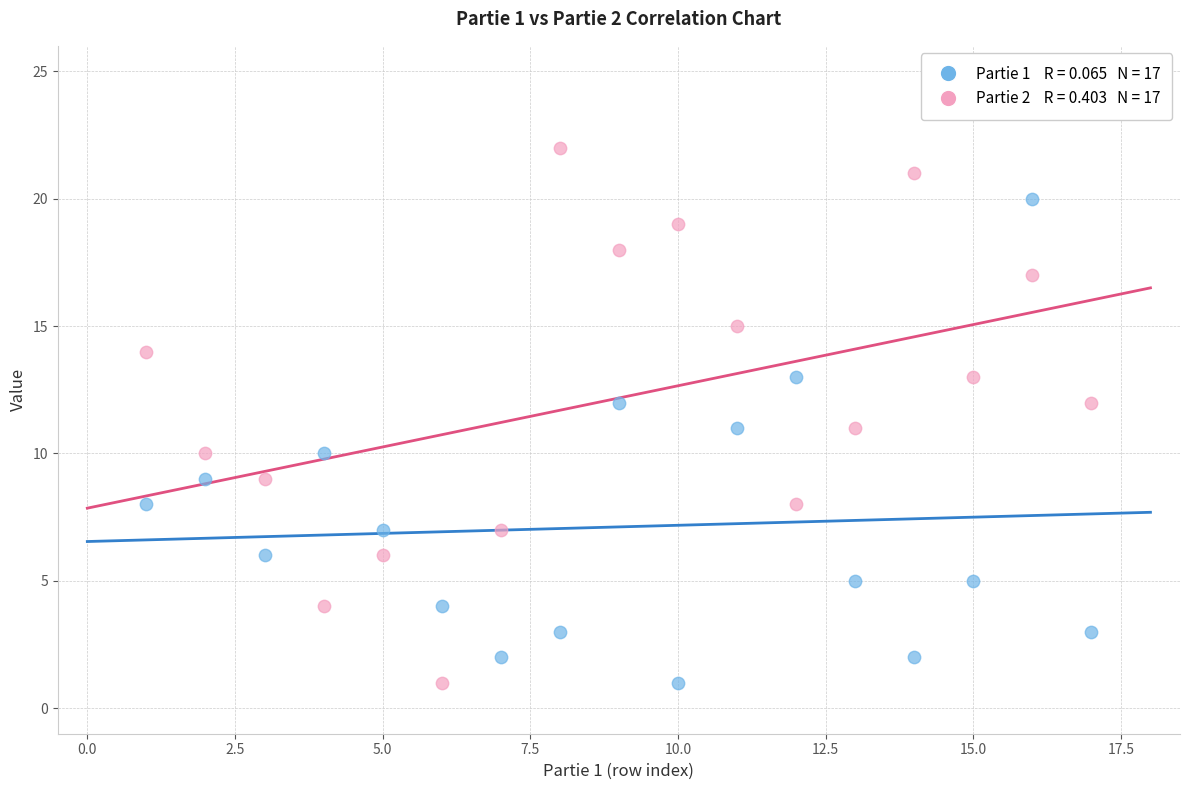

Across all data points, what is the range of Y values (max minus min)?

21